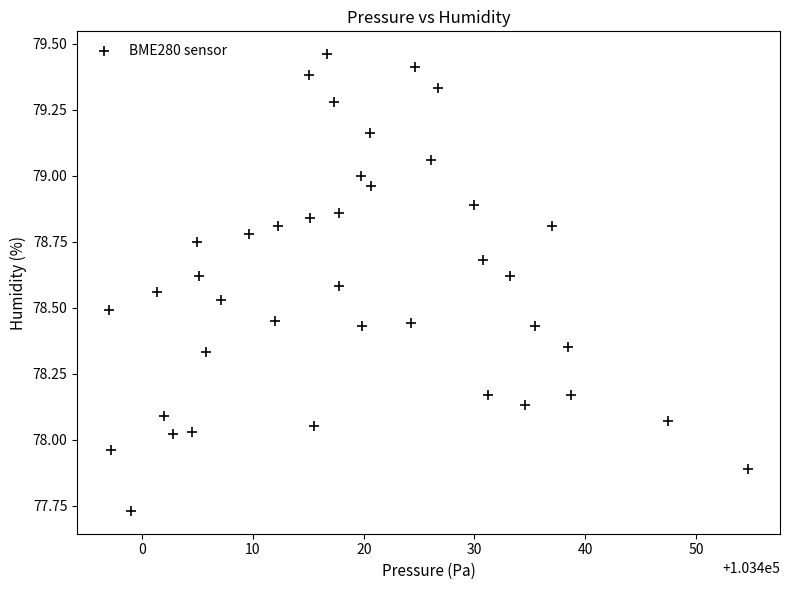

What is the range of Y values (max minus min)?

1.7